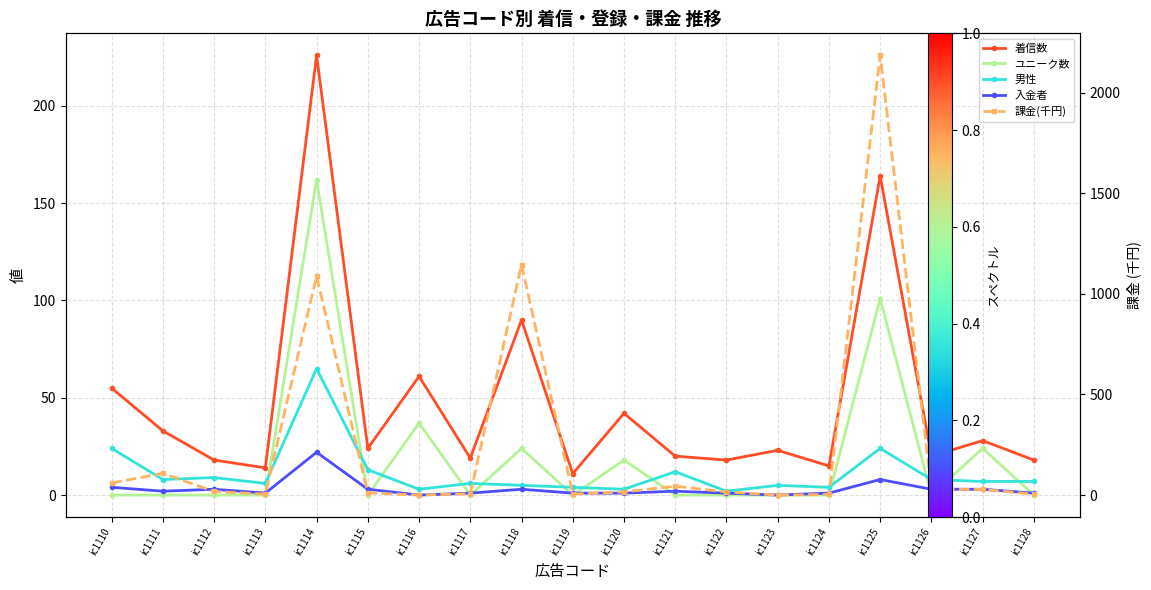

Which series has the largest range (max minus min)?

課金(千円)